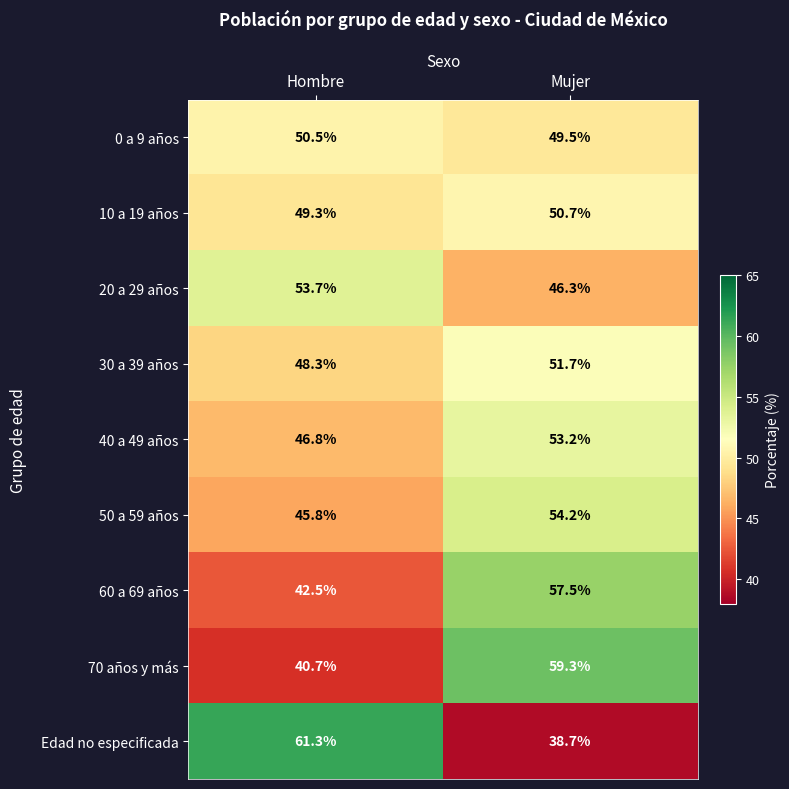

Between Hombre and Mujer, which series saw the biggest shift?

Edad no especificada